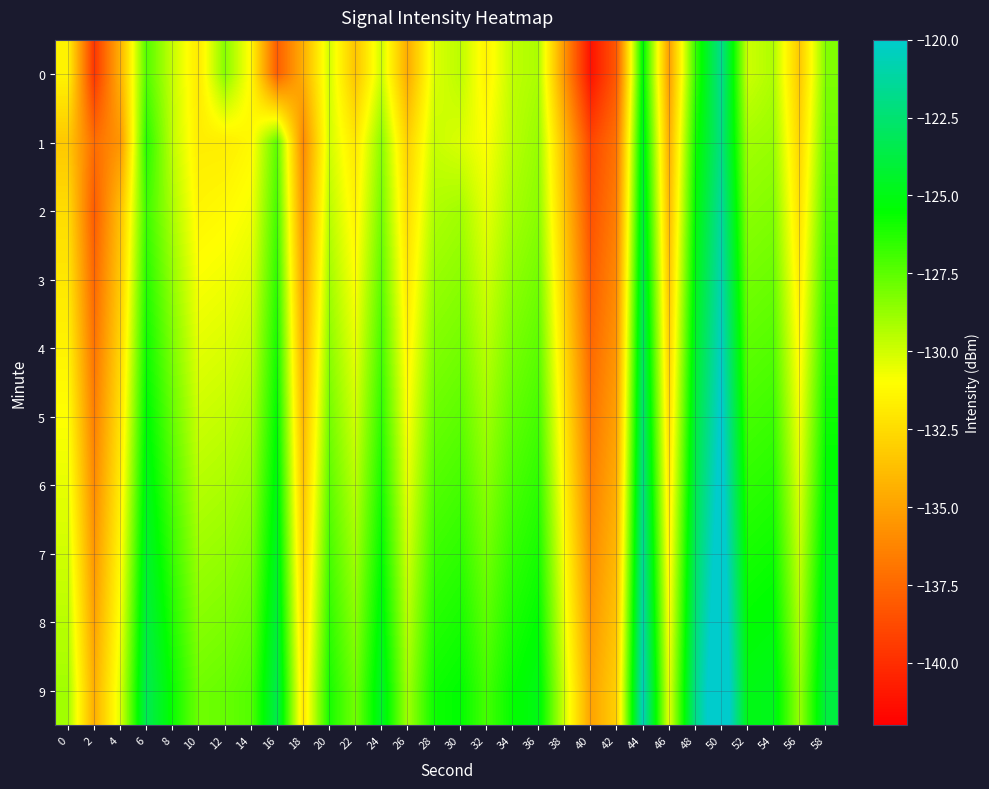

Which category has the highest value across all series?

50